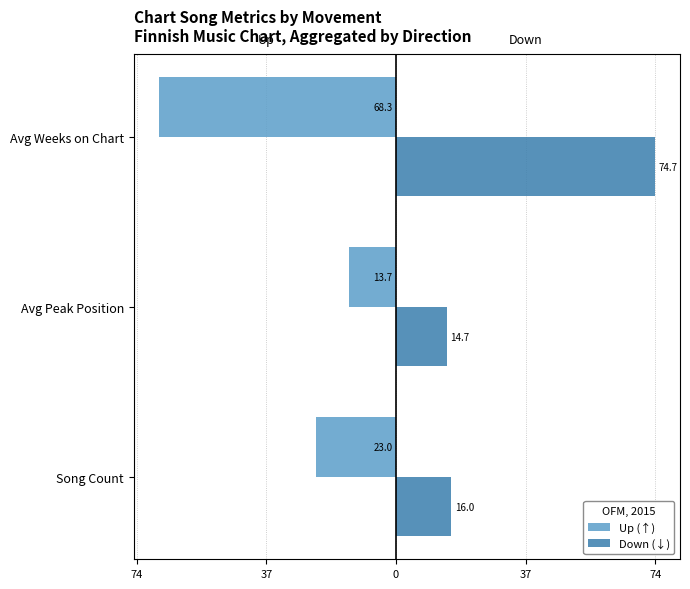

How many bars are there in total?

6